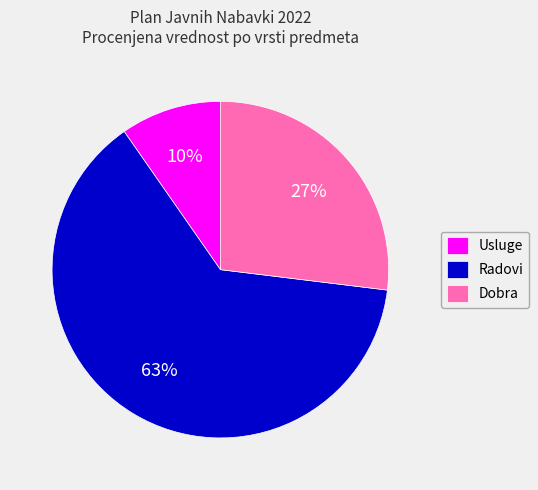

True or false: Radovi accounts for 8% of the total.

False